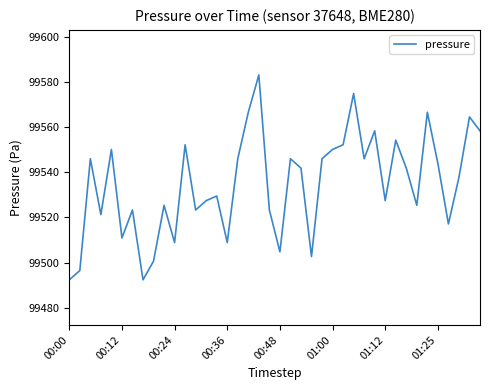

What is the greatest value displayed?

99583.2